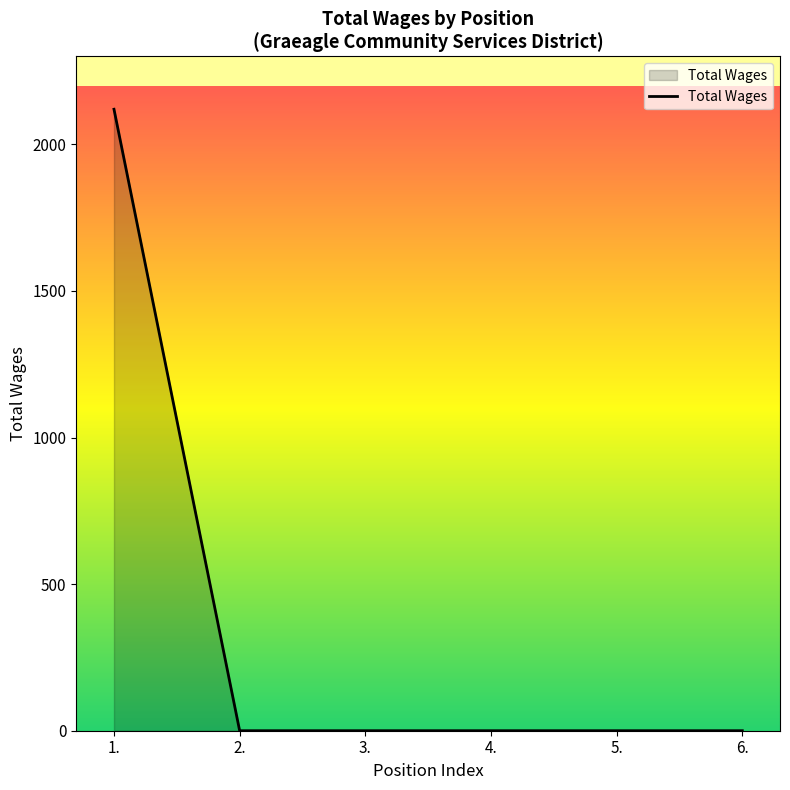

How many lines are shown in the chart?

1